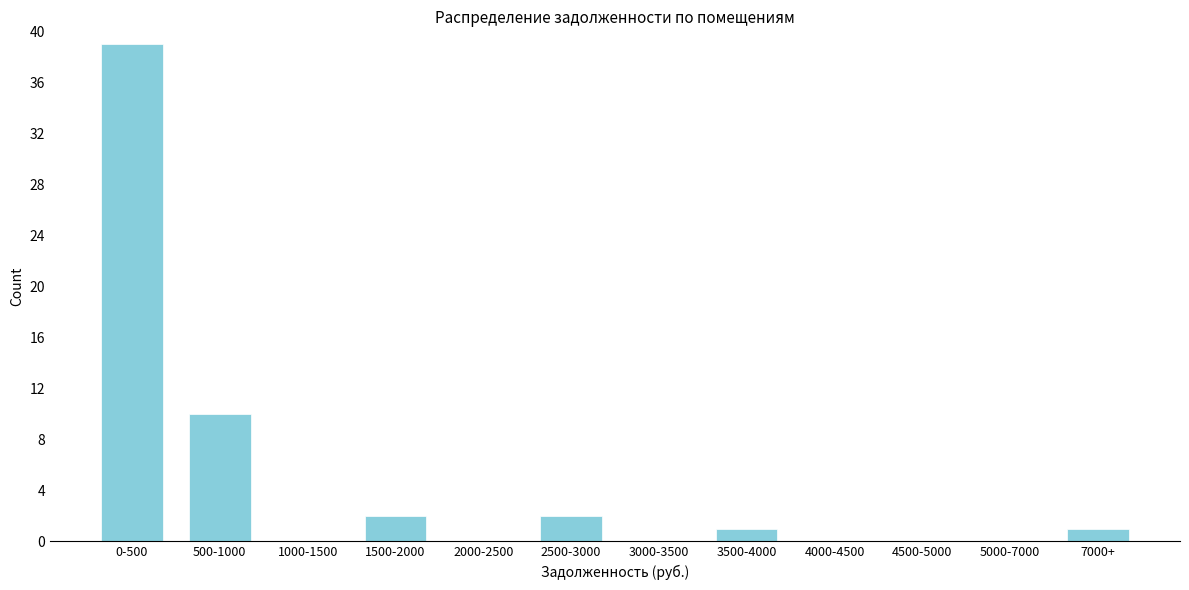

Reading right to left, extract all data points from this chart.

7000+=1	5000-7000=0	4500-5000=0	4000-4500=0	3500-4000=1	3000-3500=0	2500-3000=2	2000-2500=0	1500-2000=2	1000-1500=0	500-1000=10	0-500=39